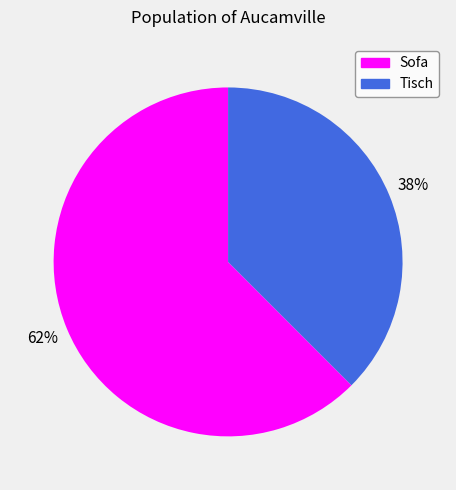

What is the smallest slice in the pie chart?

Tisch